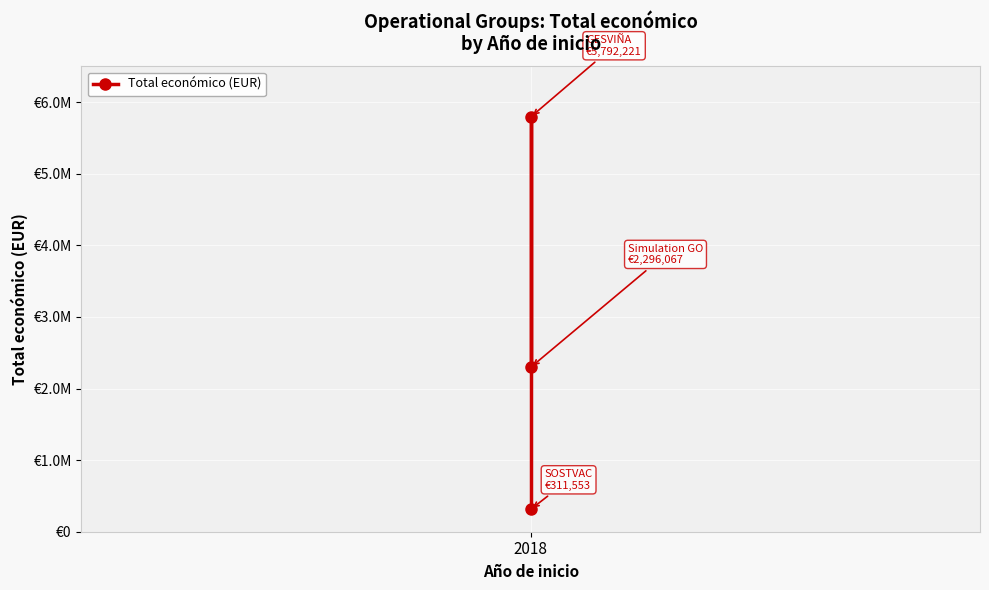

True or false: the data shows 4107694 at 2018.

False